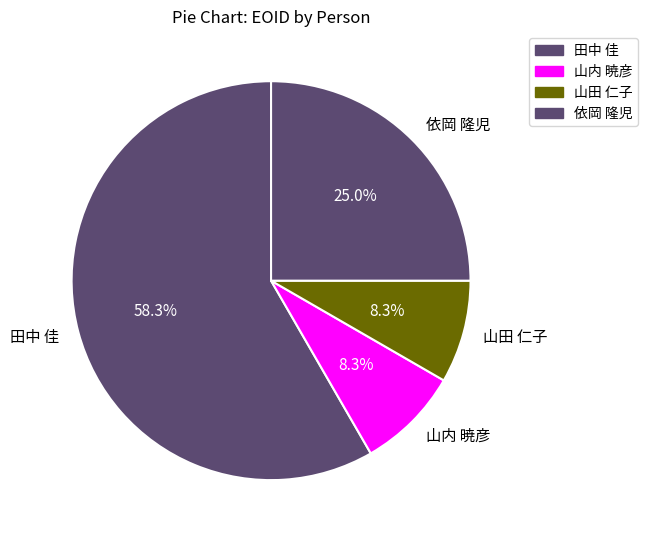

How much of the chart is everything except 山内 暁彦?

91.7%